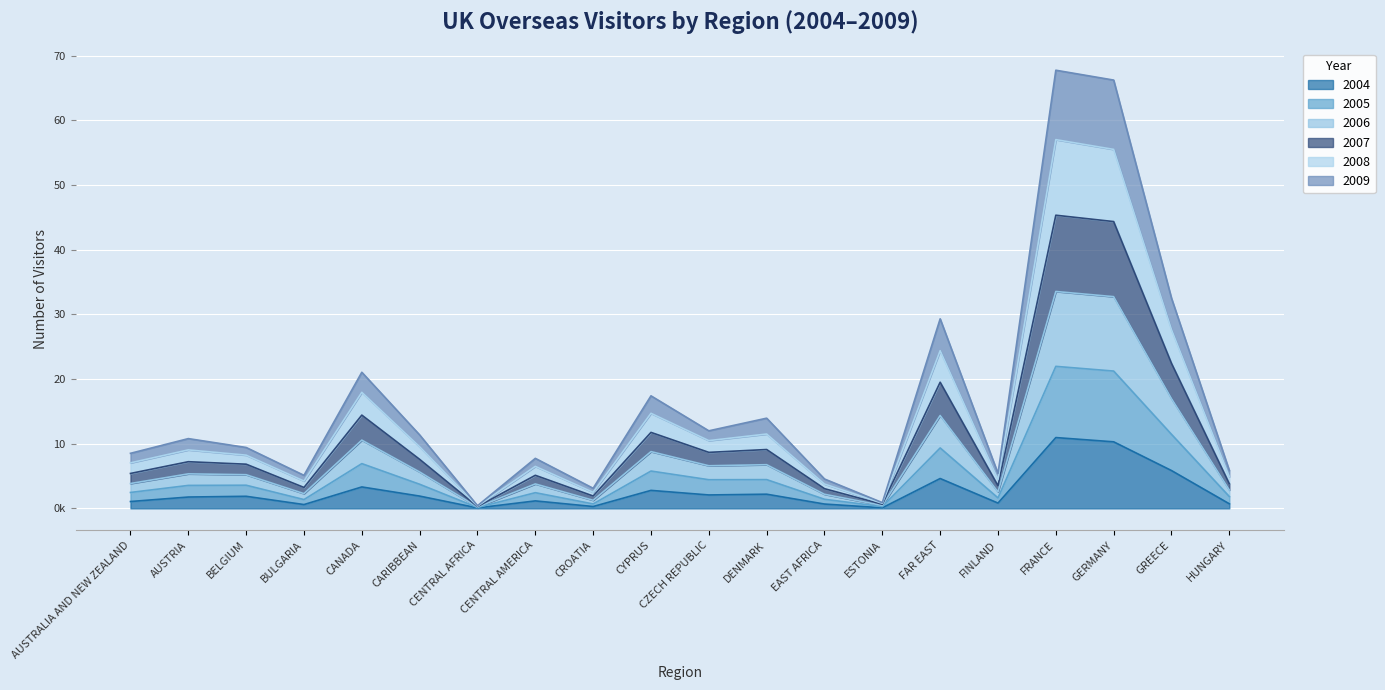

What is the label of the 5th point from the right?

FINLAND